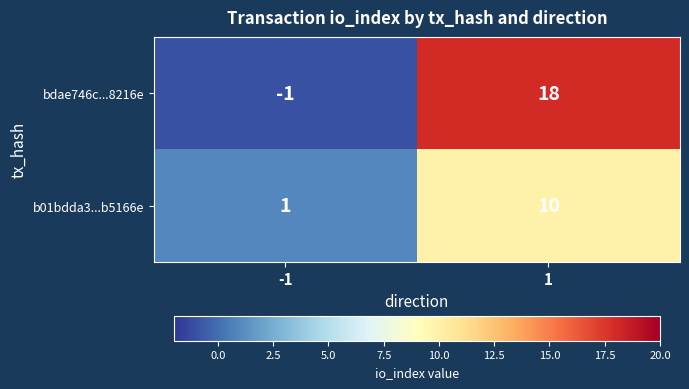

What is the total value across all series at 1?

28